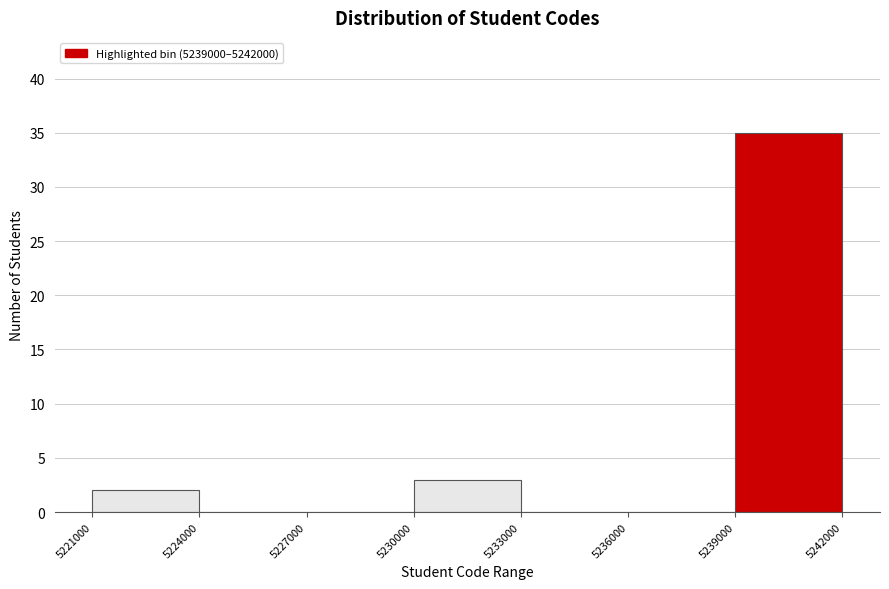

How tall is the bar that spans 5239000 to 5242000 on the x-axis? The values are not printed on the chart, so give them approximately, as read against the axis.

35